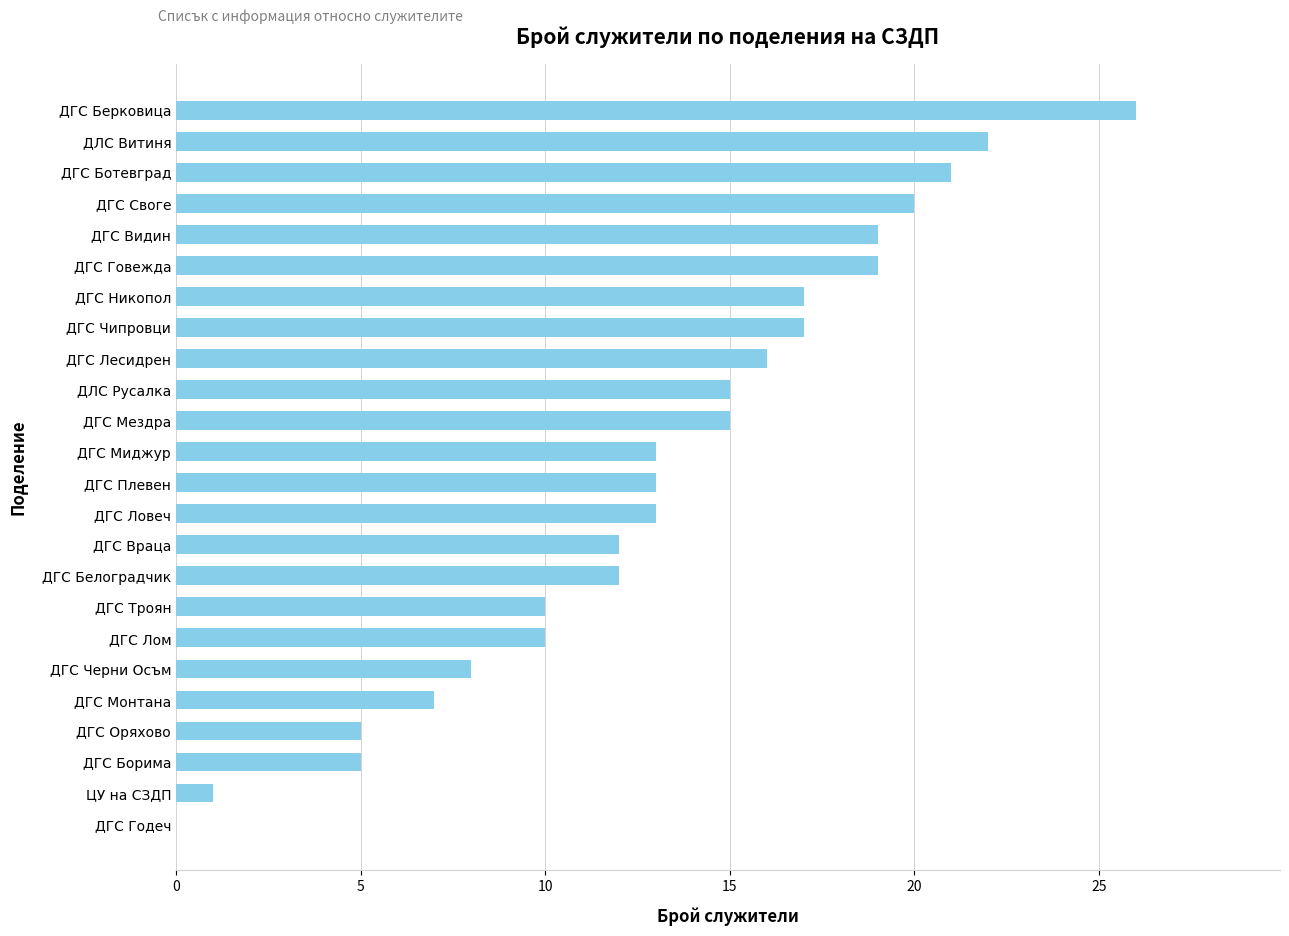

Reading top to bottom, extract all data points from this chart.

ДГС Берковица=26	ДЛС Витиня=22	ДГС Ботевград=21	ДГС Своге=20	ДГС Видин=19	ДГС Говежда=19	ДГС Никопол=17	ДГС Чипровци=17	ДГС Лесидрен=16	ДЛС Русалка=15	ДГС Мездра=15	ДГС Миджур=13	ДГС Плевен=13	ДГС Ловеч=13	ДГС Враца=12	ДГС Белоградчик=12	ДГС Троян=10	ДГС Лом=10	ДГС Черни Осъм=8	ДГС Монтана=7	ДГС Оряхово=5	ДГС Борима=5	ЦУ на СЗДП=1	ДГС Годеч=0